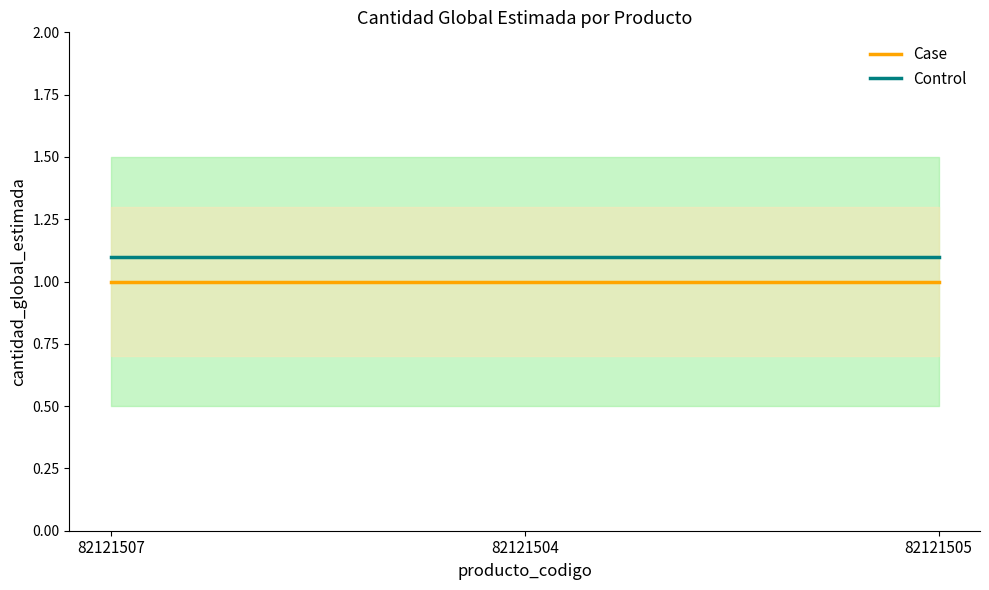

What is the value of the Control point at the 3rd from the left?

1.1